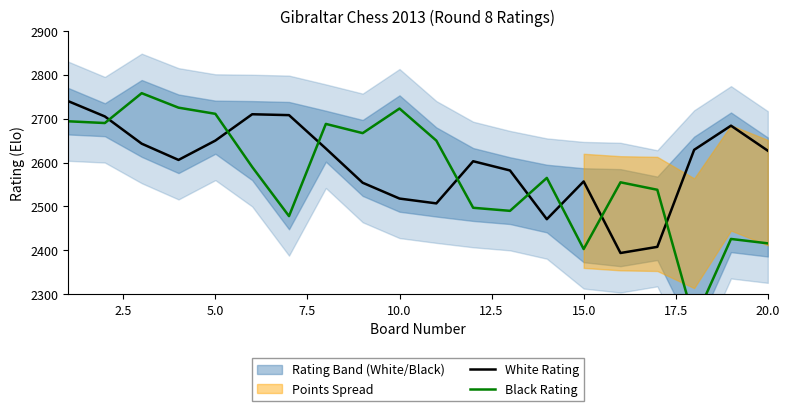

What is the highest value of the White Rating series?

2740